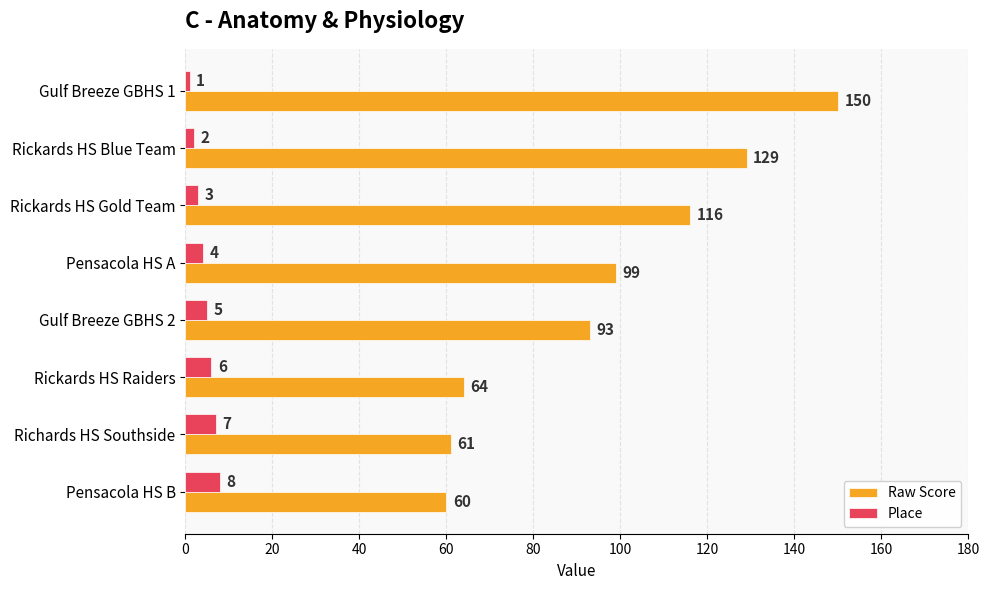

What is the minimum value for Place?

1